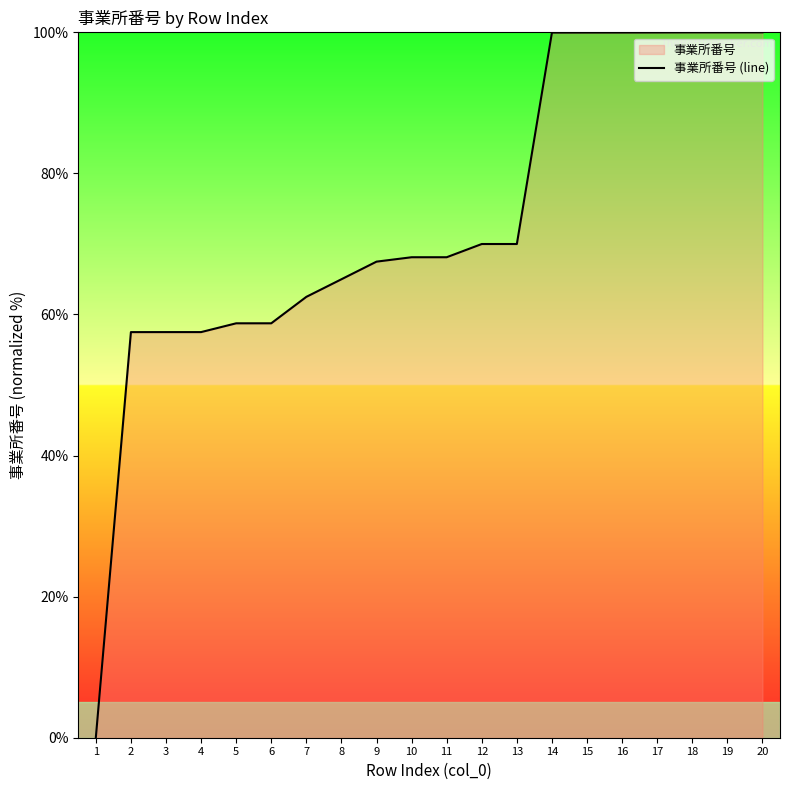

What is the sum of the values at 1 and 11?

68.1